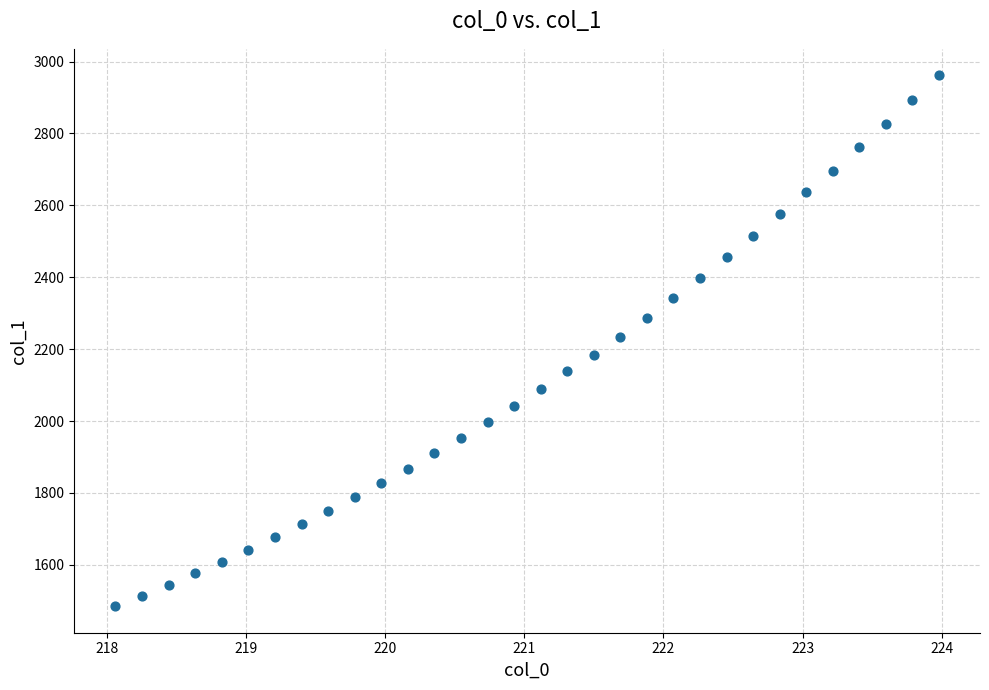

What is the range of Y values (max minus min)?

1476.5